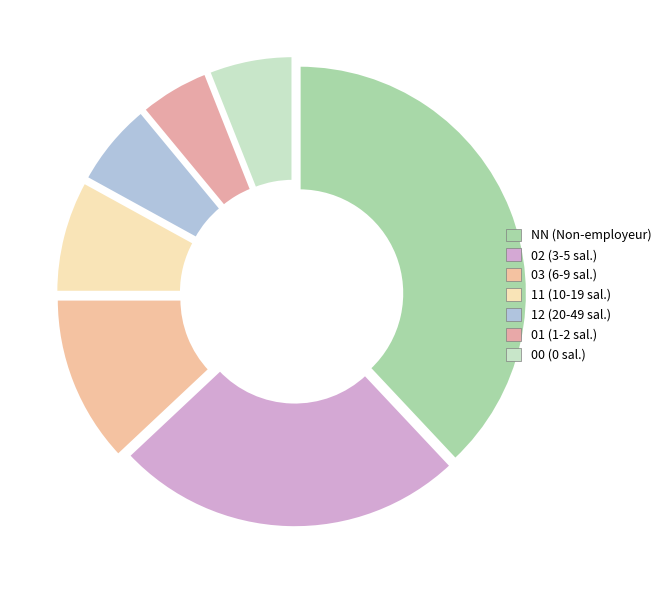

The 00 slice represents 6% of the pie. True or false?

True